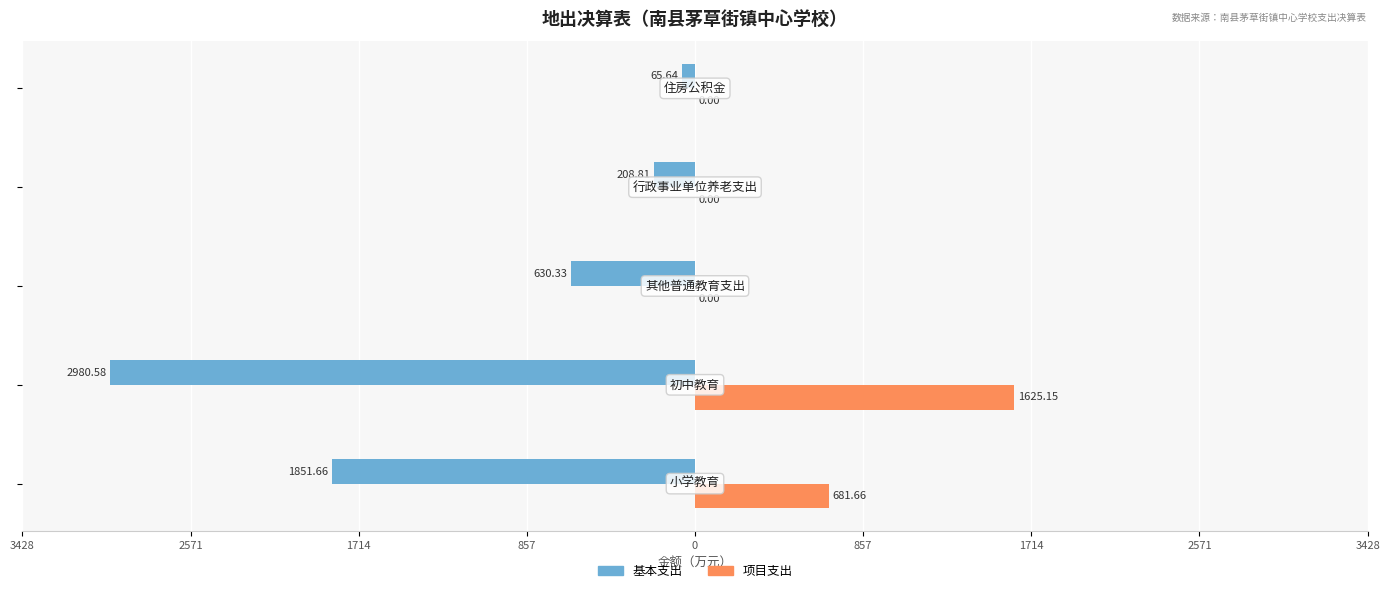

What are all the series names shown in the legend?

基本支出, 项目支出